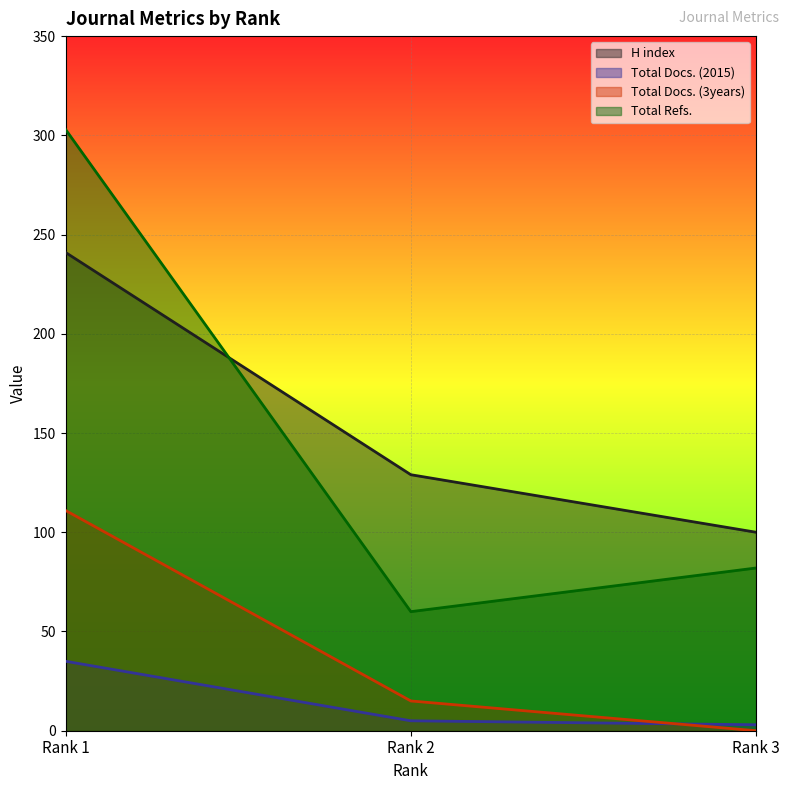

Rank the categories by Total Refs. value from highest to lowest.

Rank 1, Rank 3, Rank 2